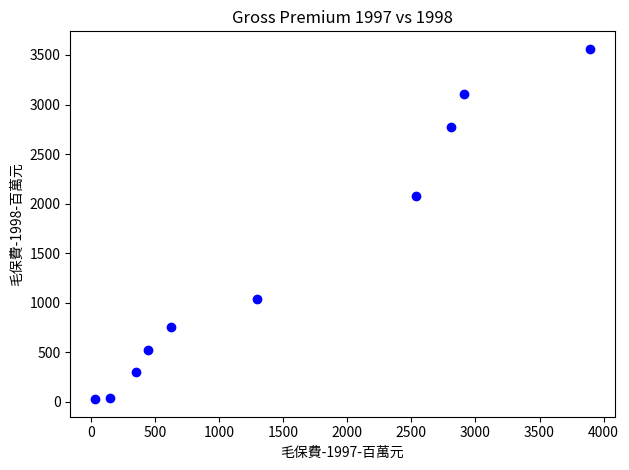

What is the range of Y values (max minus min)?

3534.8